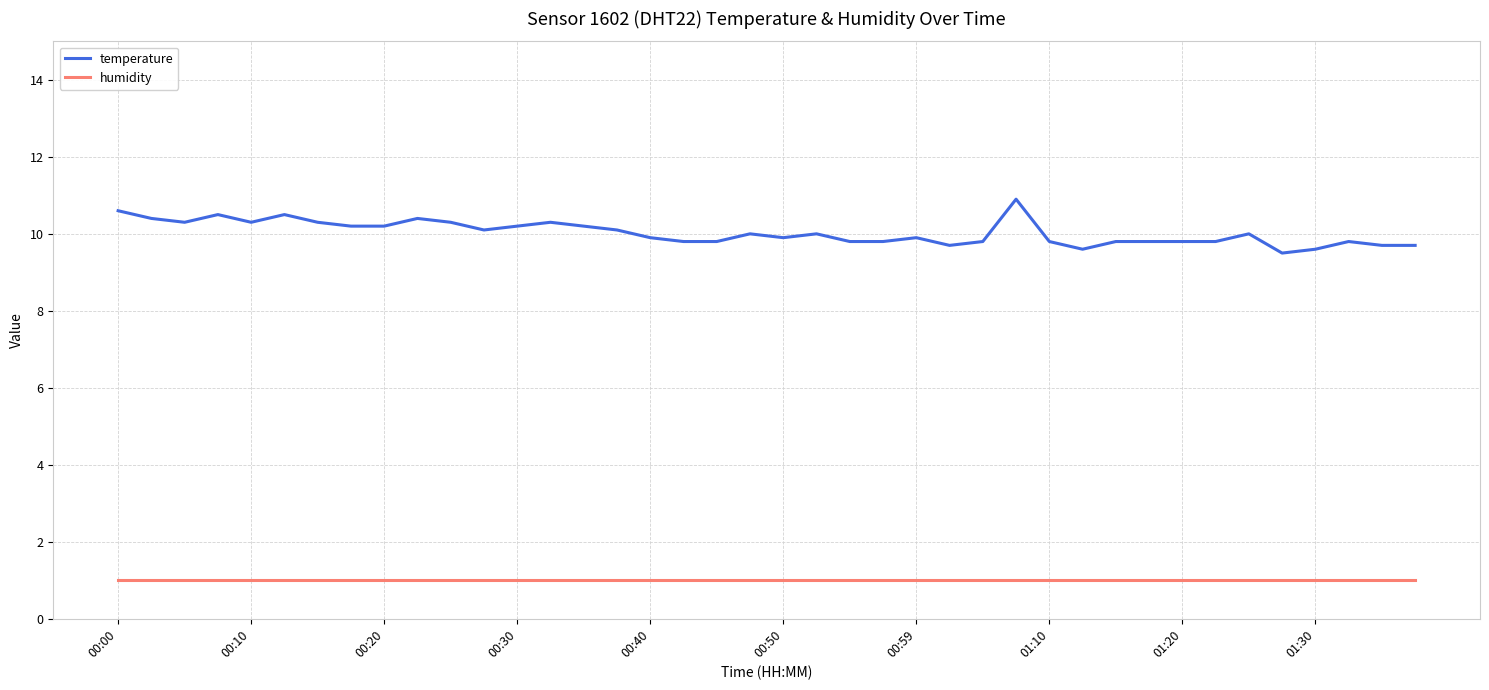

What is the difference between the maximum and minimum values in the temperature series?

1.4